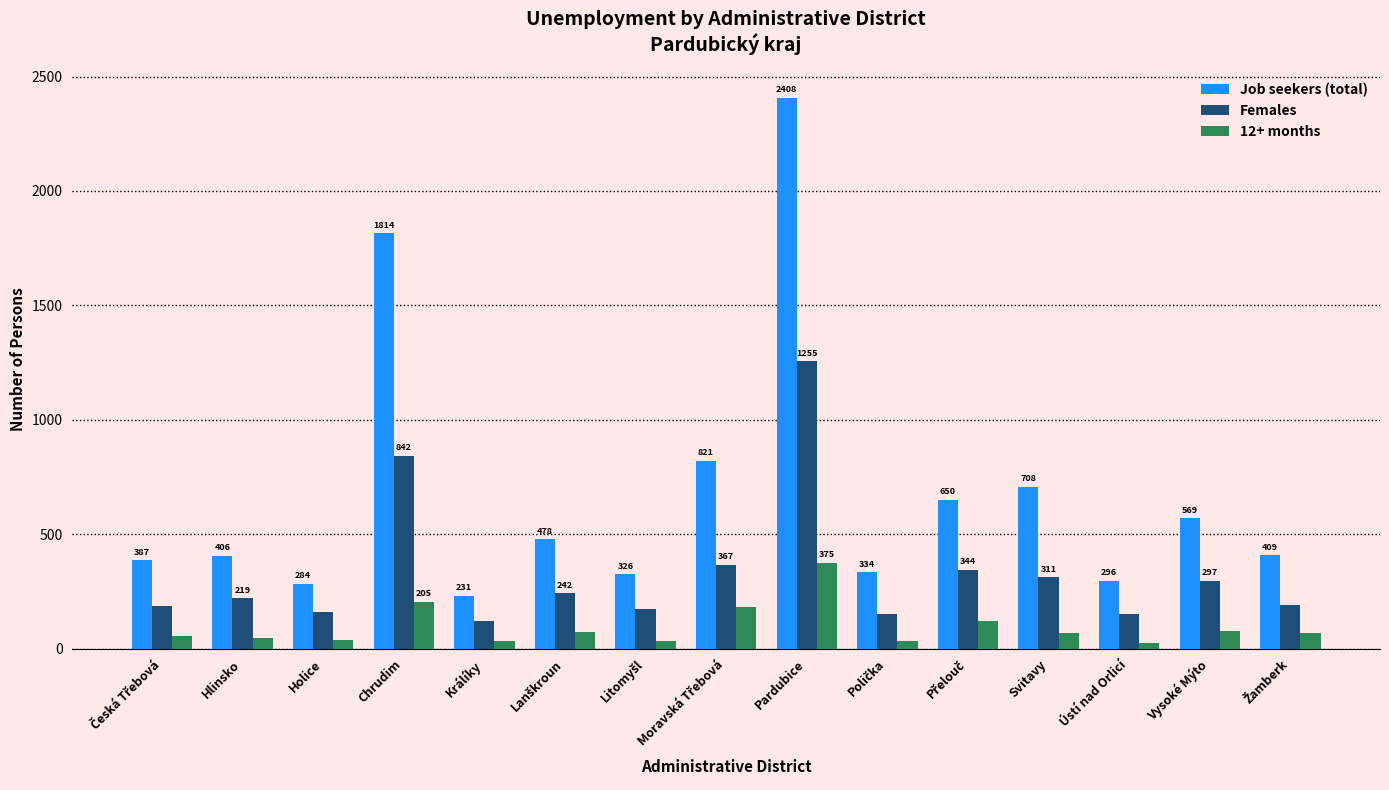

At Králíky, list the series in order from largest to smallest.

Job seekers (total), Females, 12+ months